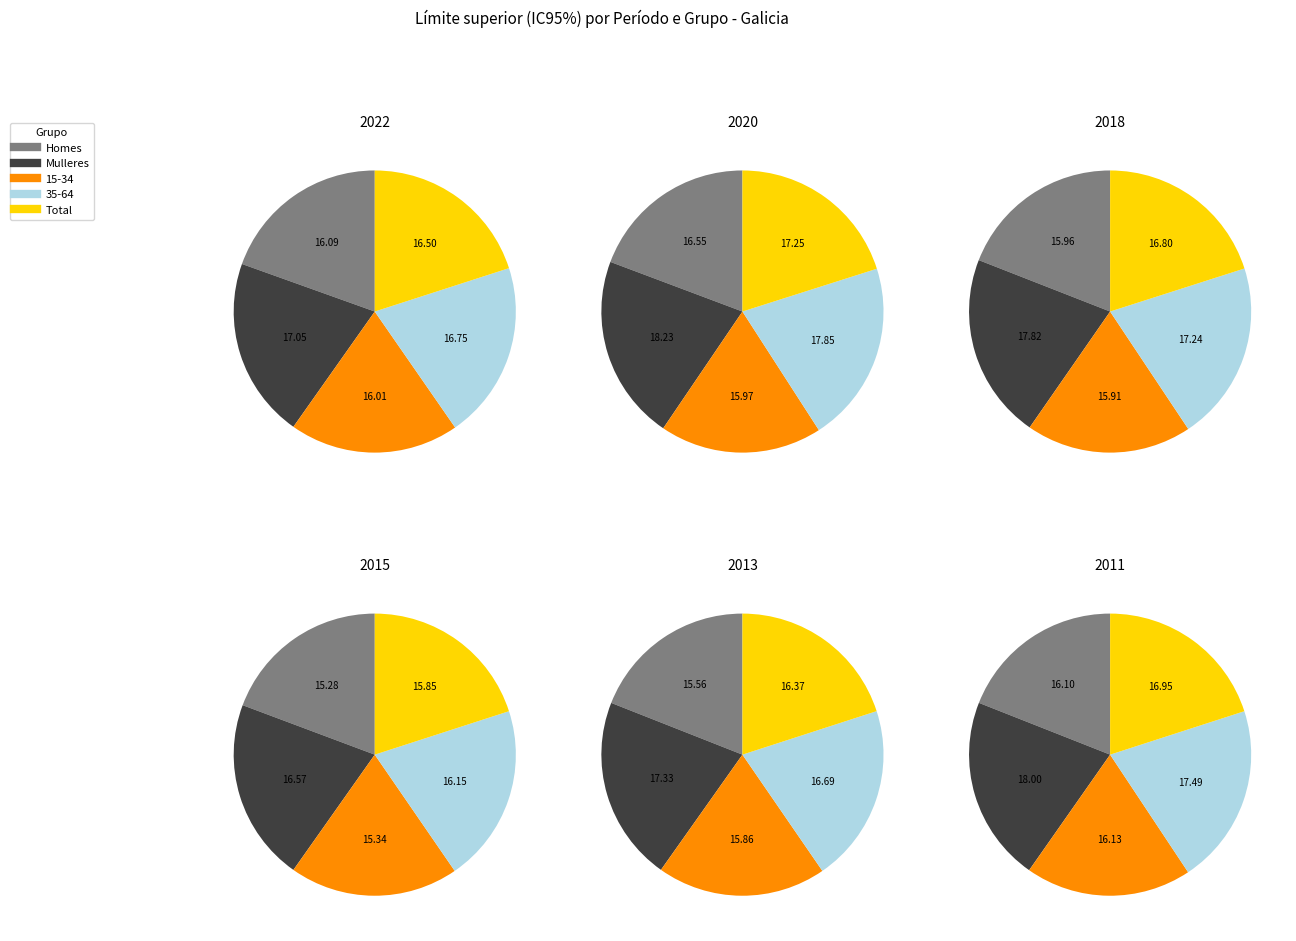

Does any single category account for the majority?

No